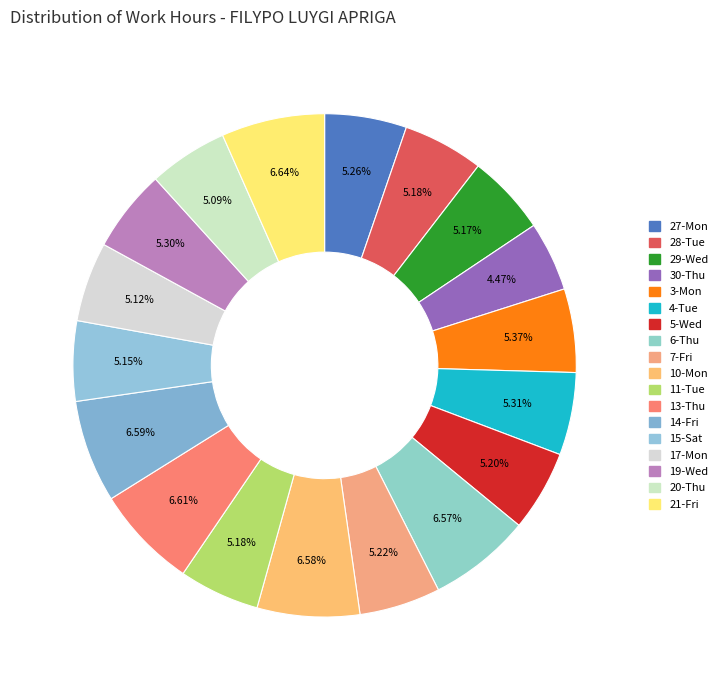

What percentage do 15-Sat and 20-Thu together represent?

10.2%